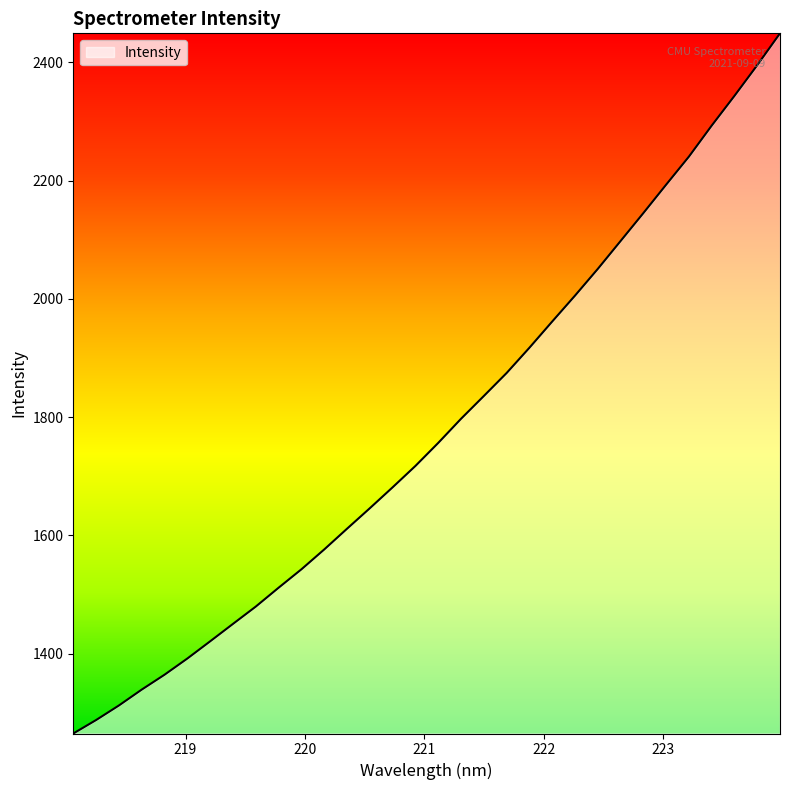

What is the smallest value displayed?

1265.1